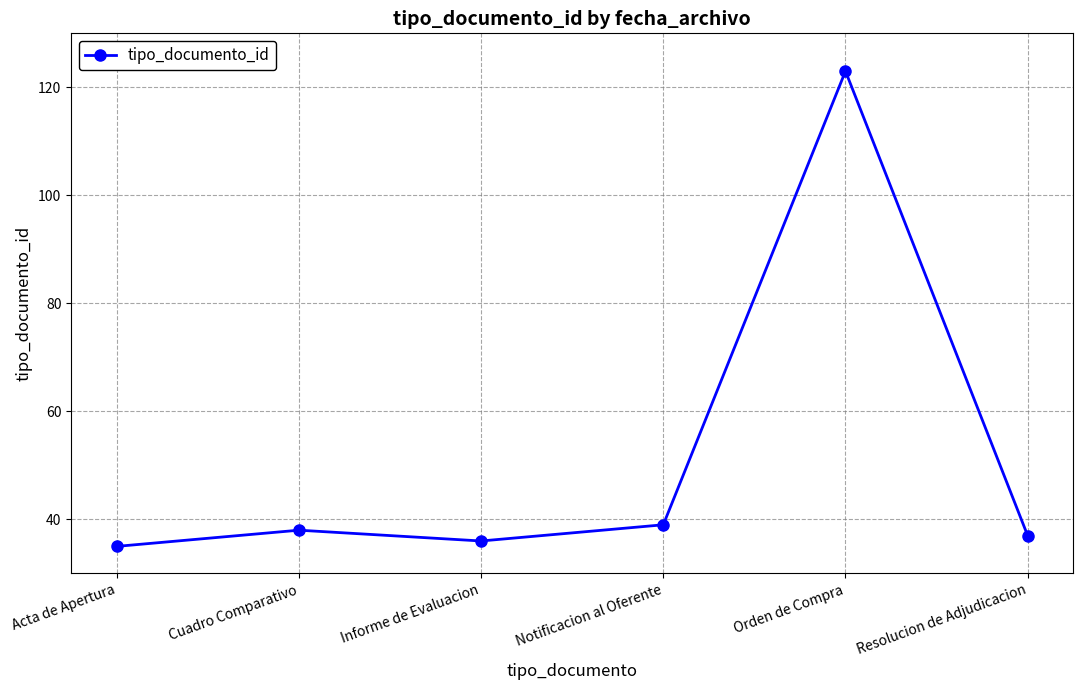

What is the change in value from Notificacion al Oferente to Orden de Compra?

+84